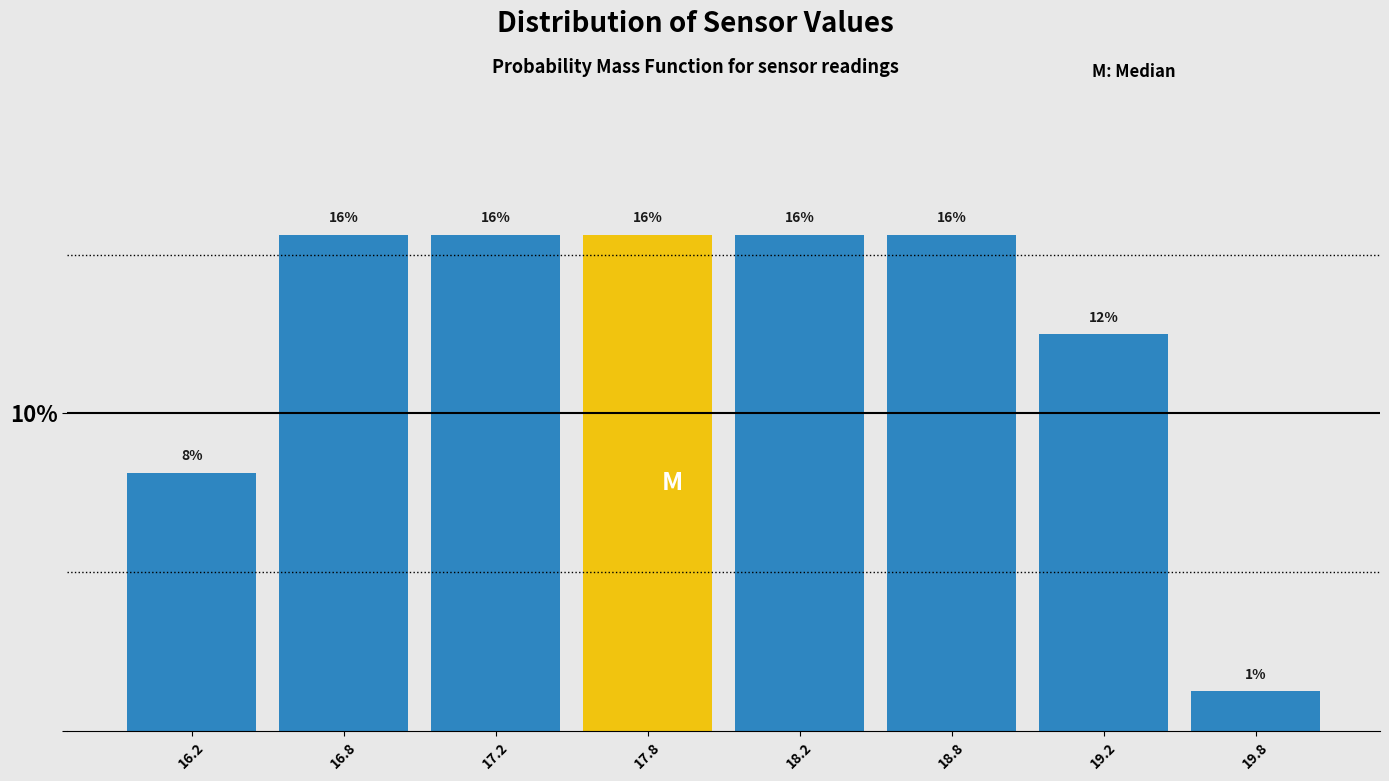

Are the bars horizontal?

No